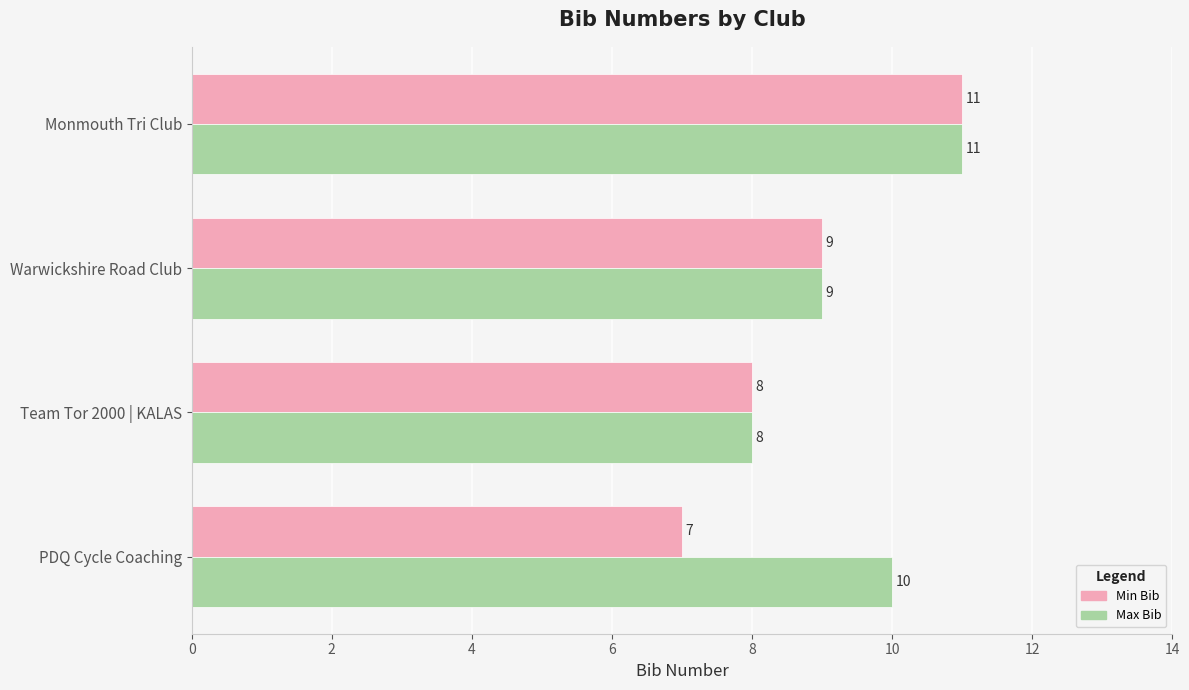

What are all the series names shown in the legend?

Min Bib, Max Bib